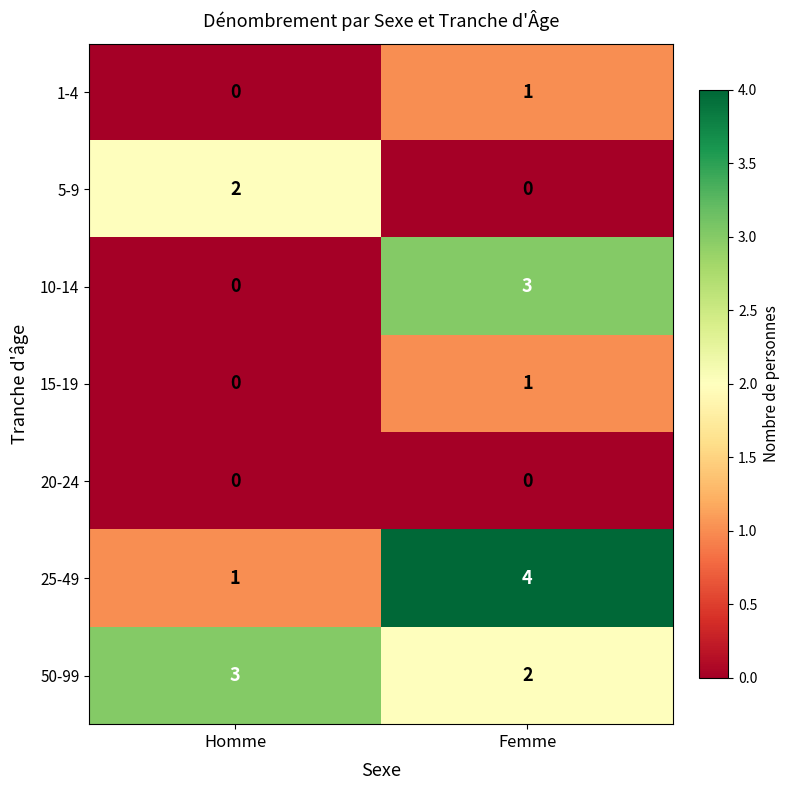

At which label is 15-19 closest to 0?

Homme